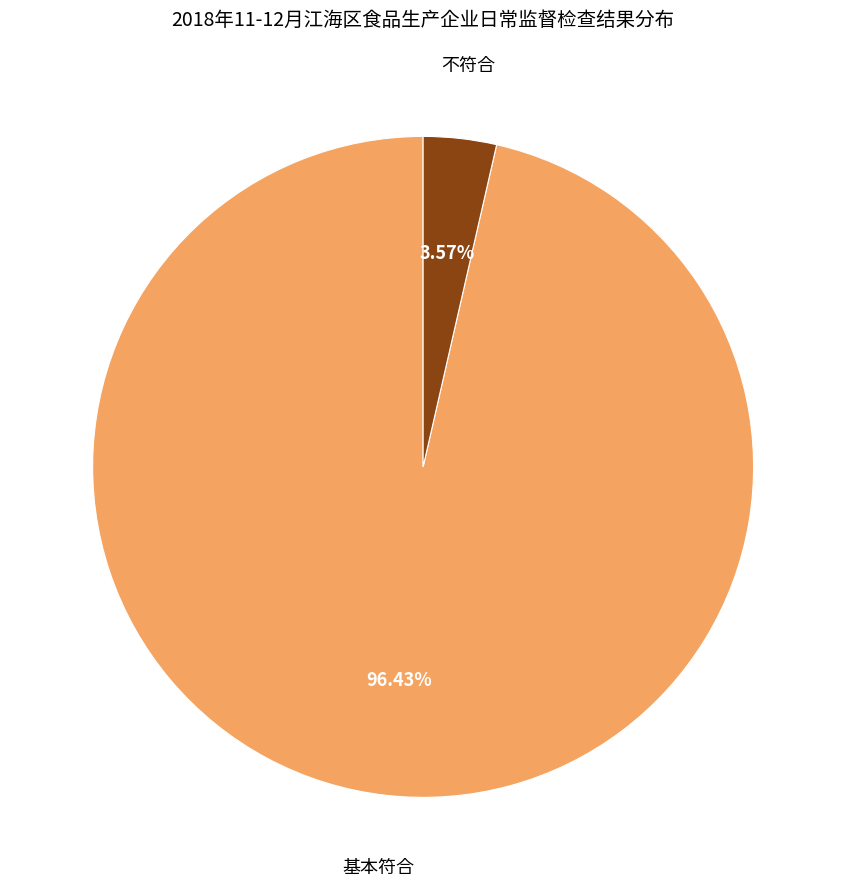

Is it true that 基本符合 is 84% of the pie?

False